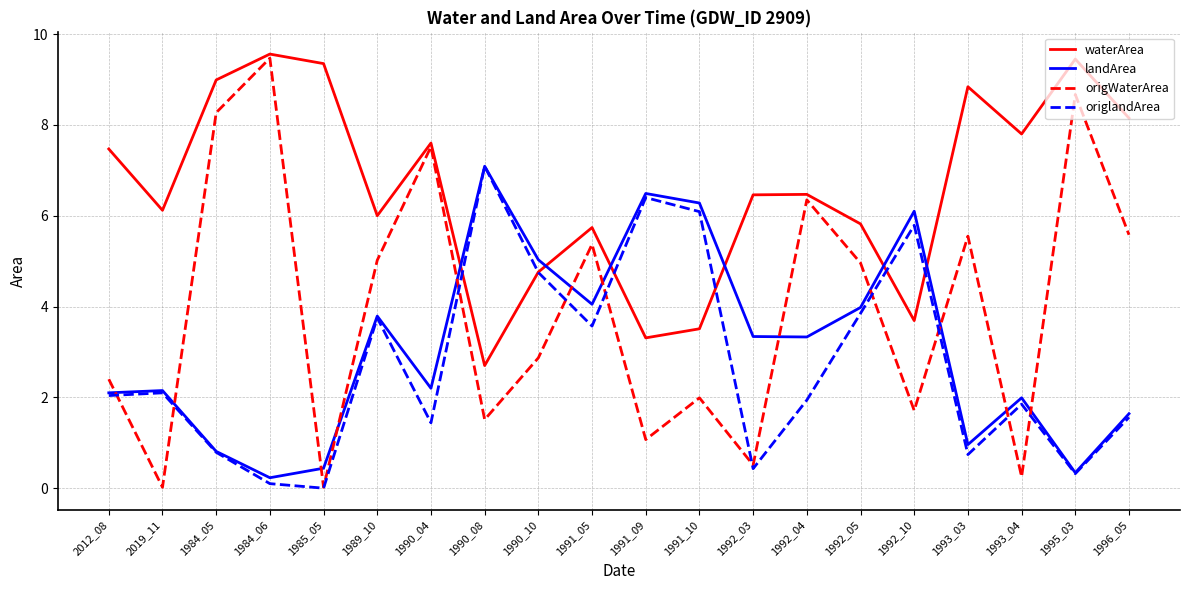

After their last crossing, which series has the higher values: origlandArea or waterArea?

waterArea